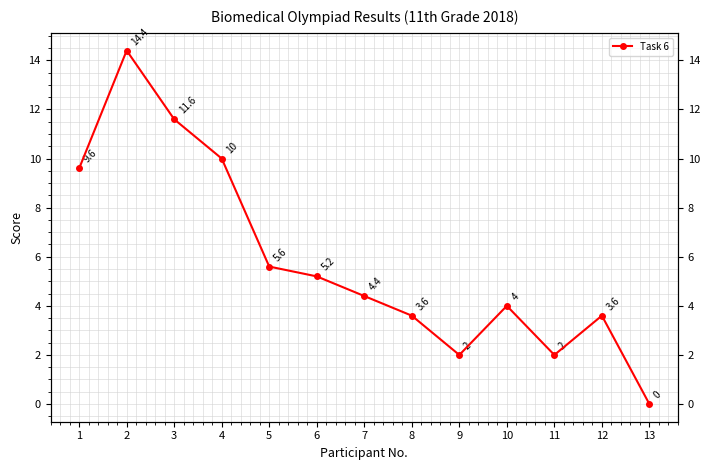

What is the difference between the maximum and minimum values?

14.4